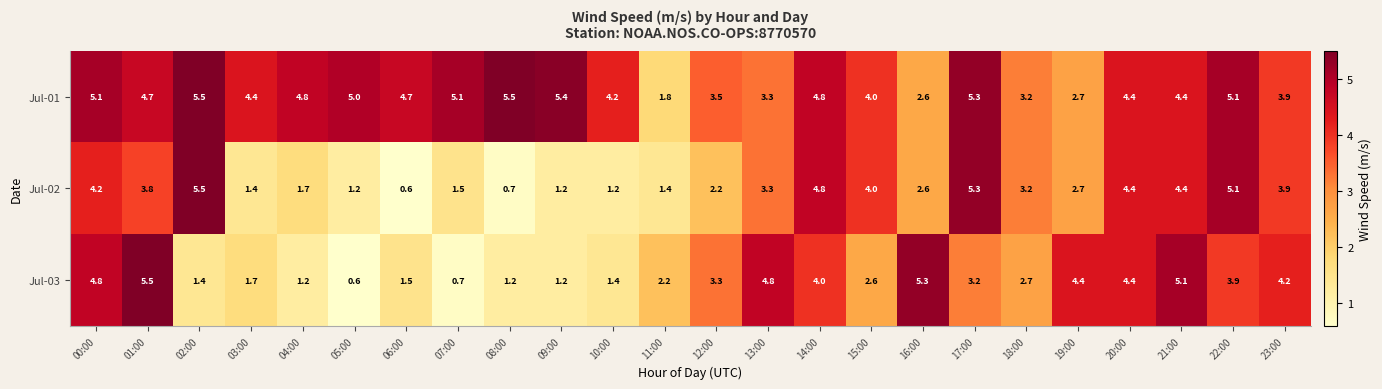

What is the minimum value for Jul-02?

0.6